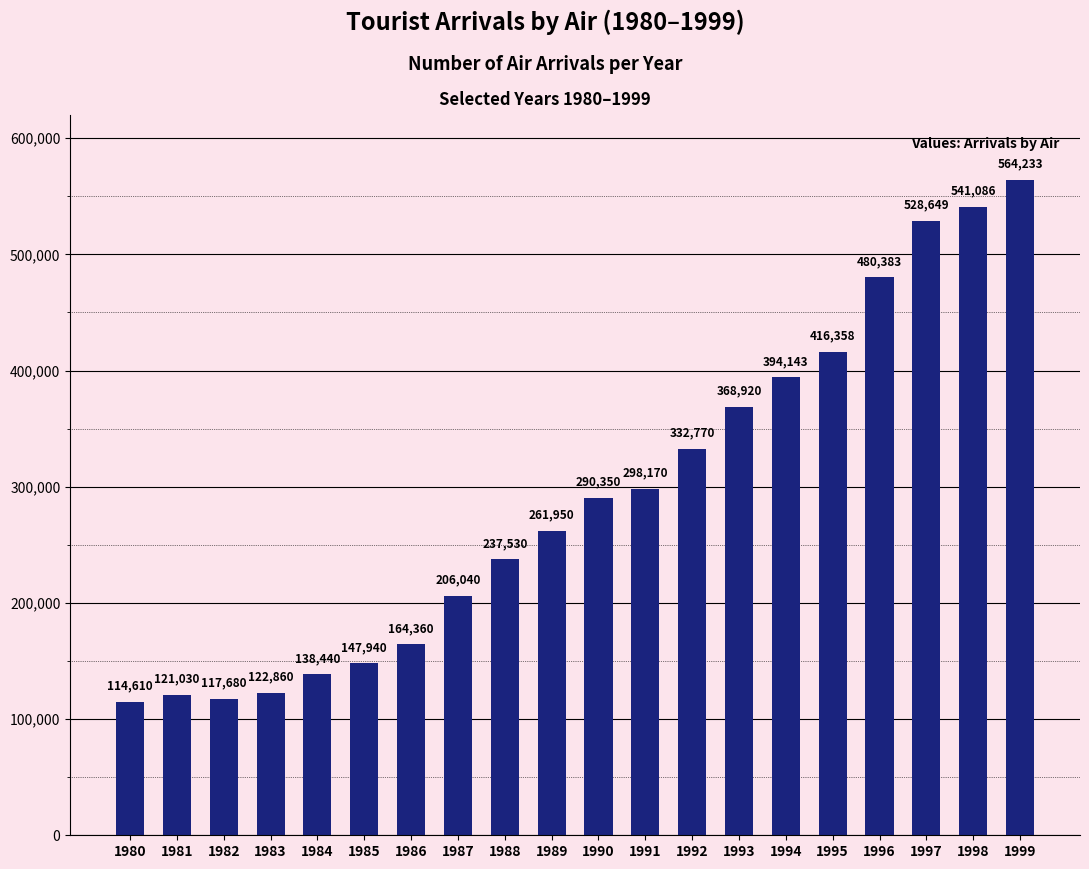

Are the bars horizontal?

No